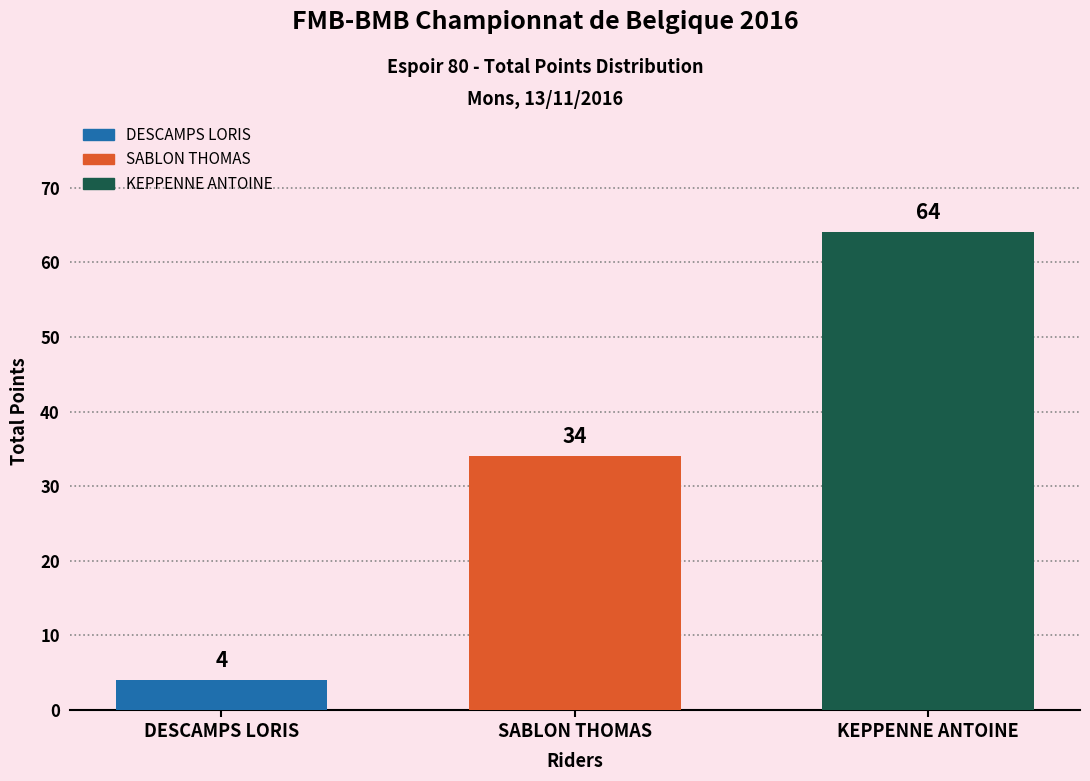

Reading right to left, what are all the values shown in this chart?

KEPPENNE ANTOINE=64	SABLON THOMAS=34	DESCAMPS LORIS=4